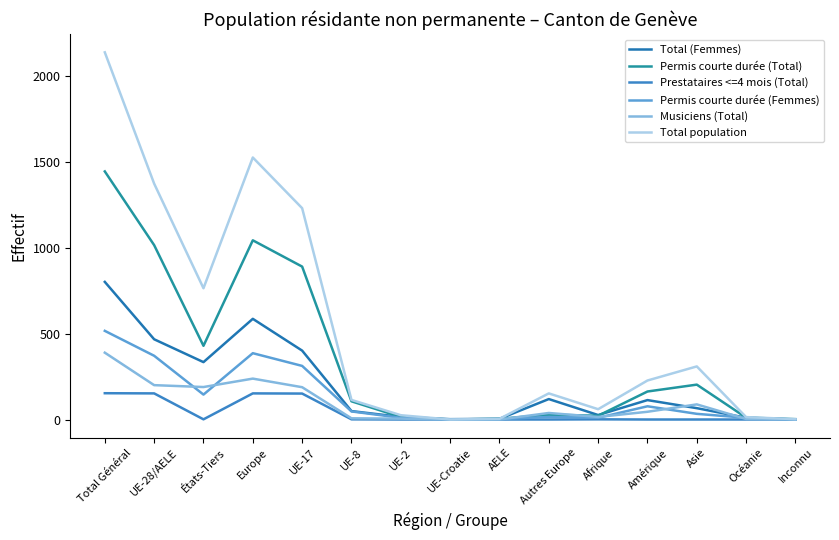

True or false: Permis courte durée (Femmes) and Musiciens (Total) intersect in this chart.

True